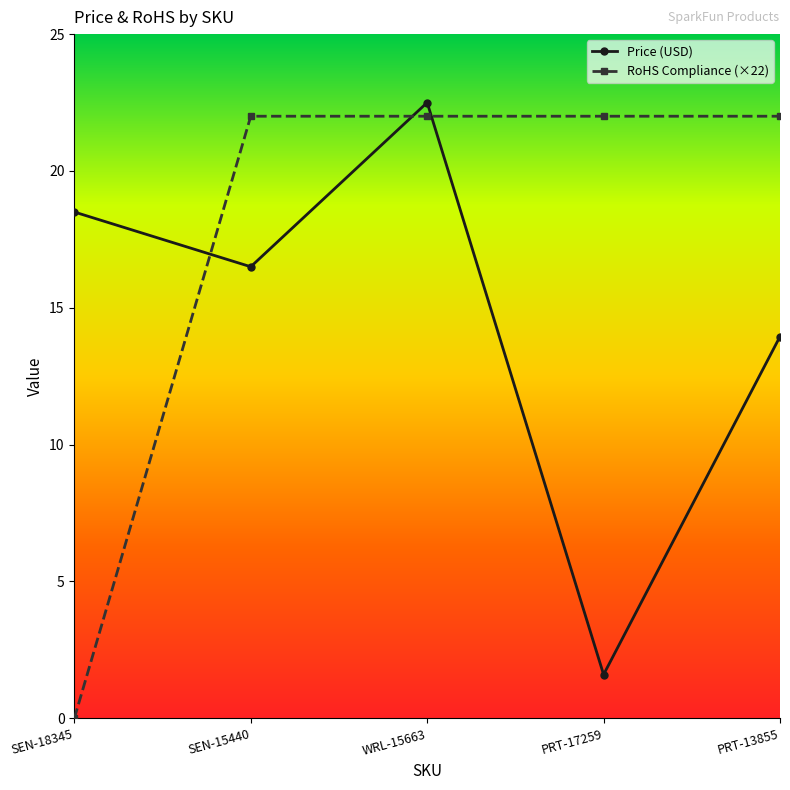

What are all the series names shown in the legend?

Price (USD), RoHS Compliance (×22)